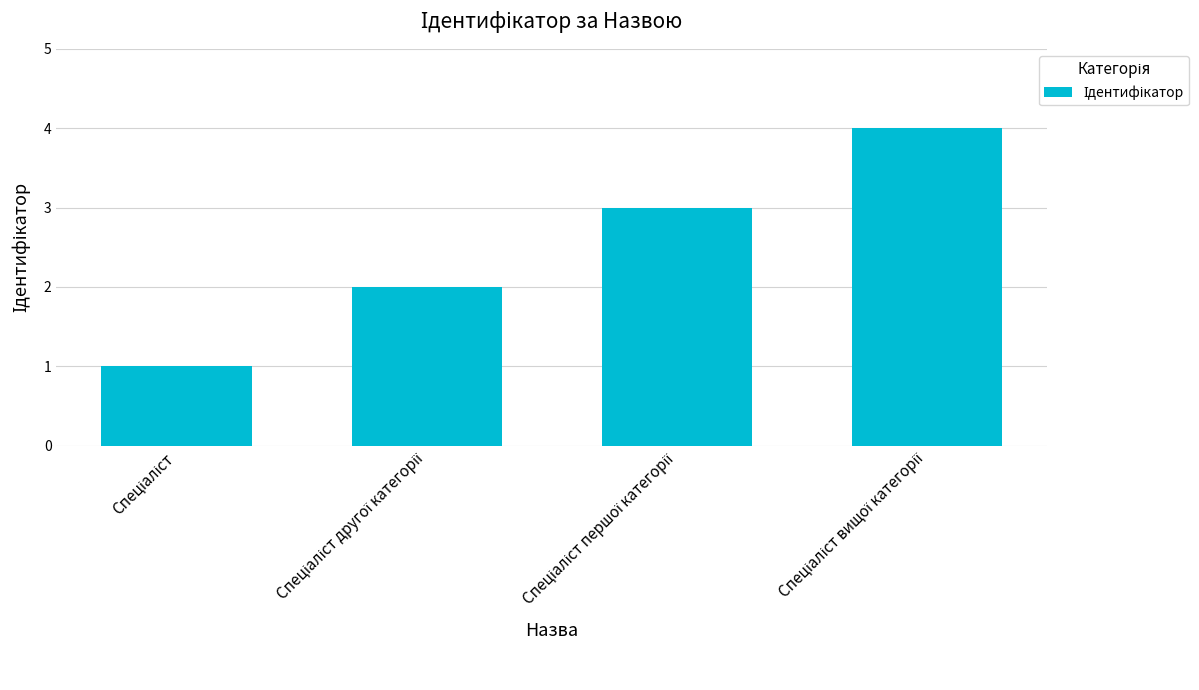

What is the greatest value displayed?

4